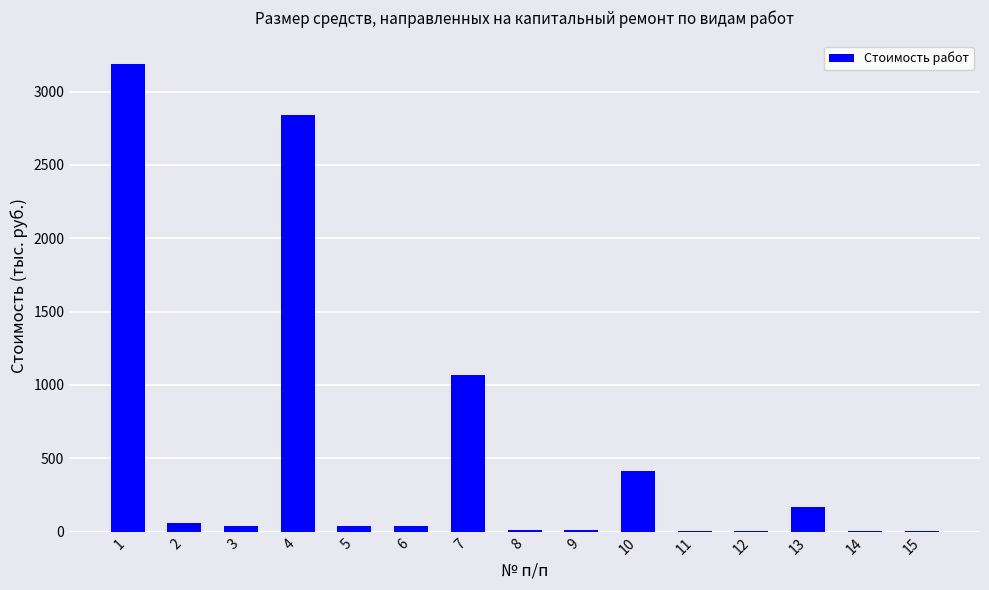

The value at 4 is 2838.8. True or false?

True